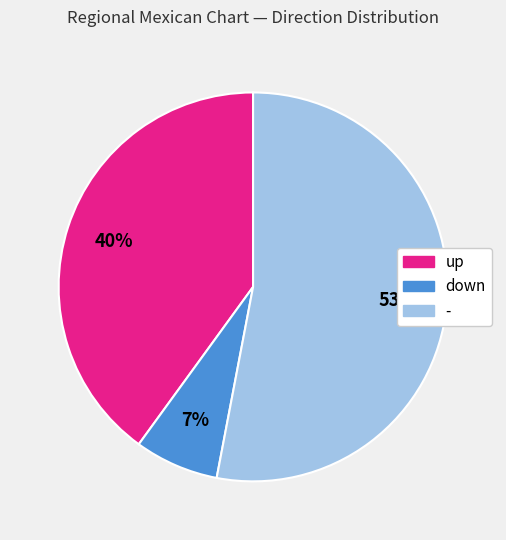

To the nearest percent, what is the difference between the largest and smallest slice percentages?

46%